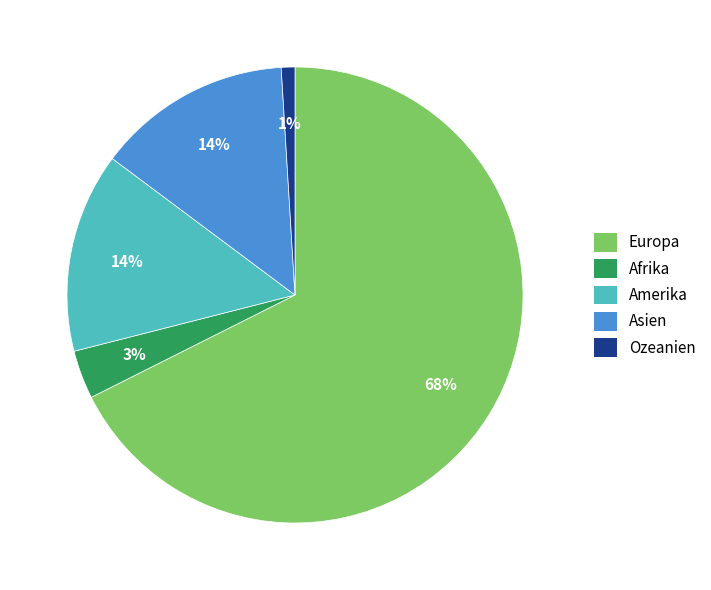

To the nearest percent, what is the average slice percentage?

20%